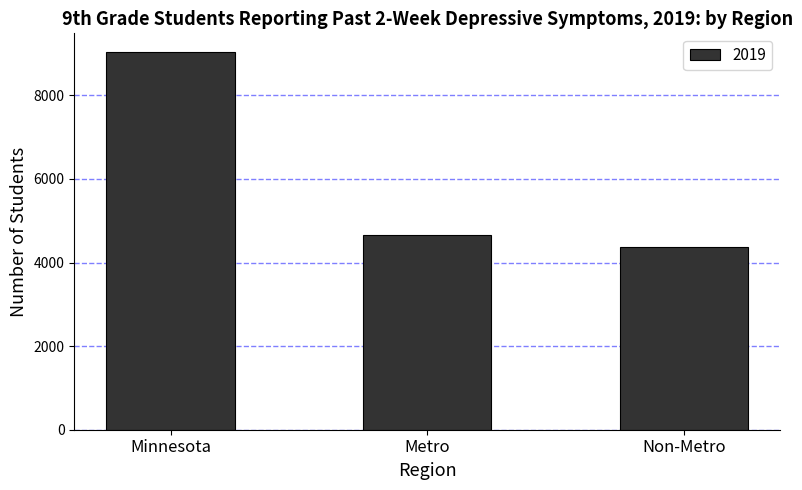

Reading right to left, what are all the values shown in this chart?

4379	4655	9034